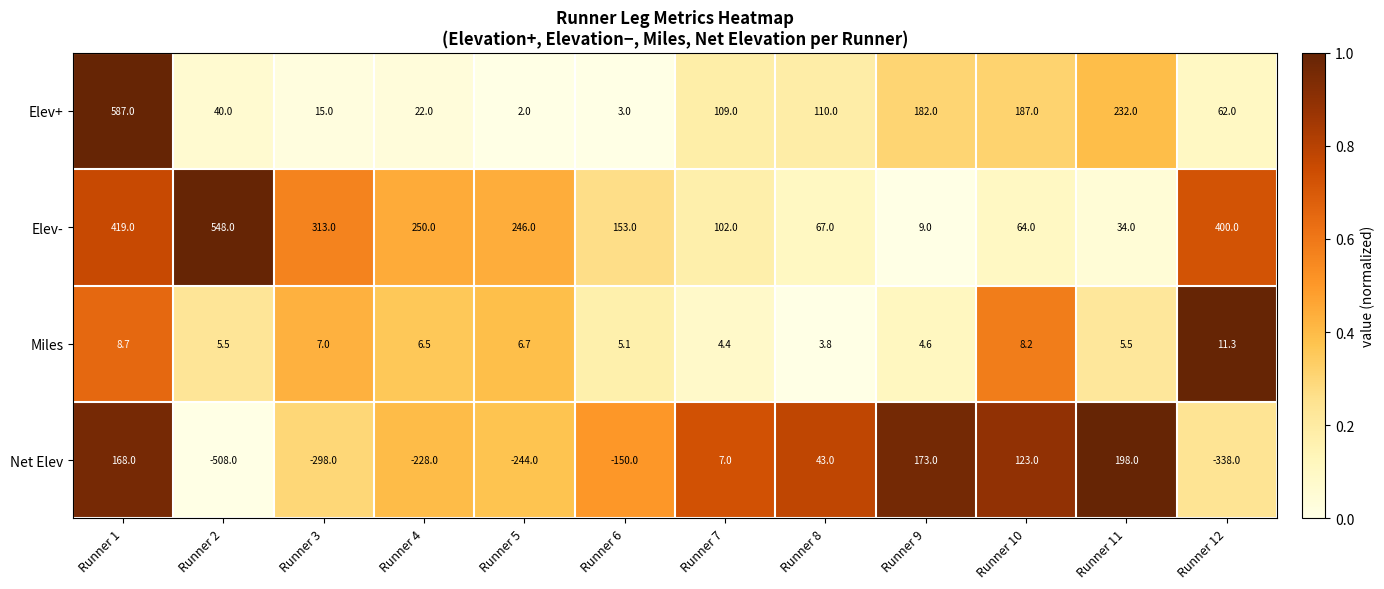

Which series has the largest total across all categories?

Elev-